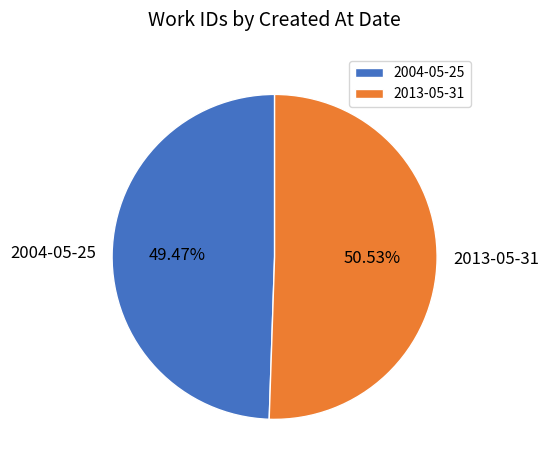

How many segments does this pie chart have?

2